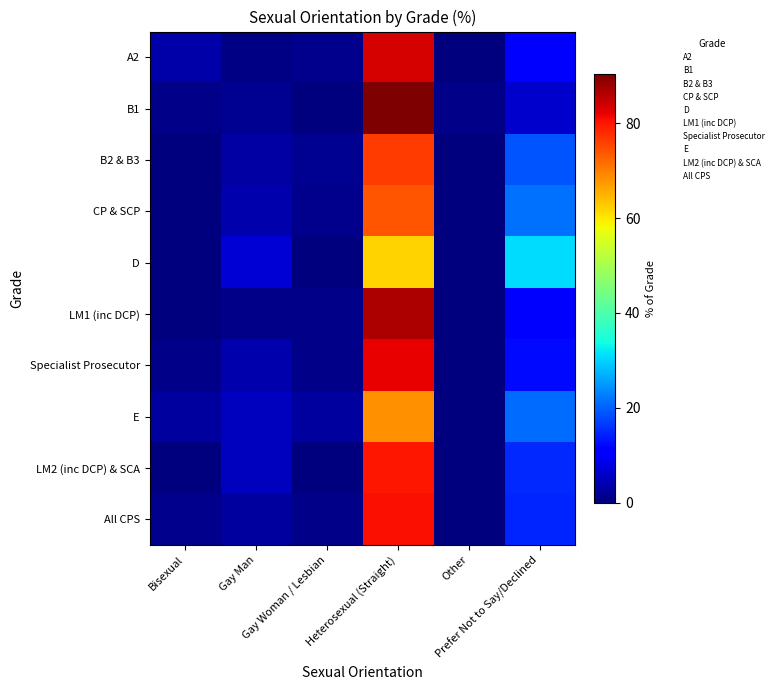

Reading left to right, transcribe all the data shown in this chart.

A2: Bisexual=3.2	Gay Man=0.6	Gay Woman / Lesbian=1.3	Heterosexual (Straight)=83.3	Other=0.0	Prefer Not to Say/Declined=11.5
B1: Bisexual=0.9	Gay Man=1.8	Gay Woman / Lesbian=0.0	Heterosexual (Straight)=90.3	Other=0.9	Prefer Not to Say/Declined=6.1
B2 & B3: Bisexual=0.0	Gay Man=3.1	Gay Woman / Lesbian=1.6	Heterosexual (Straight)=76.6	Other=0.0	Prefer Not to Say/Declined=18.8
CP & SCP: Bisexual=0.0	Gay Man=3.6	Gay Woman / Lesbian=1.2	Heterosexual (Straight)=73.8	Other=0.0	Prefer Not to Say/Declined=21.4
D: Bisexual=0.0	Gay Man=7.0	Gay Woman / Lesbian=0.0	Heterosexual (Straight)=62.0	Other=0.0	Prefer Not to Say/Declined=31.0
LM1 (inc DCP): Bisexual=0.0	Gay Man=0.9	Gay Woman / Lesbian=0.9	Heterosexual (Straight)=86.7	Other=0.0	Prefer Not to Say/Declined=11.5
Specialist Prosecutor: Bisexual=1.1	Gay Man=3.7	Gay Woman / Lesbian=1.1	Heterosexual (Straight)=82.2	Other=0.0	Prefer Not to Say/Declined=12.0
E: Bisexual=2.6	Gay Man=5.3	Gay Woman / Lesbian=2.6	Heterosexual (Straight)=68.4	Other=0.0	Prefer Not to Say/Declined=21.1
LM2 (inc DCP) & SCA: Bisexual=0.0	Gay Man=5.0	Gay Woman / Lesbian=0.0	Heterosexual (Straight)=80.0	Other=0.0	Prefer Not to Say/Declined=15.0
All CPS: Bisexual=1.1	Gay Man=2.8	Gay Woman / Lesbian=0.9	Heterosexual (Straight)=80.5	Other=0.1	Prefer Not to Say/Declined=14.6